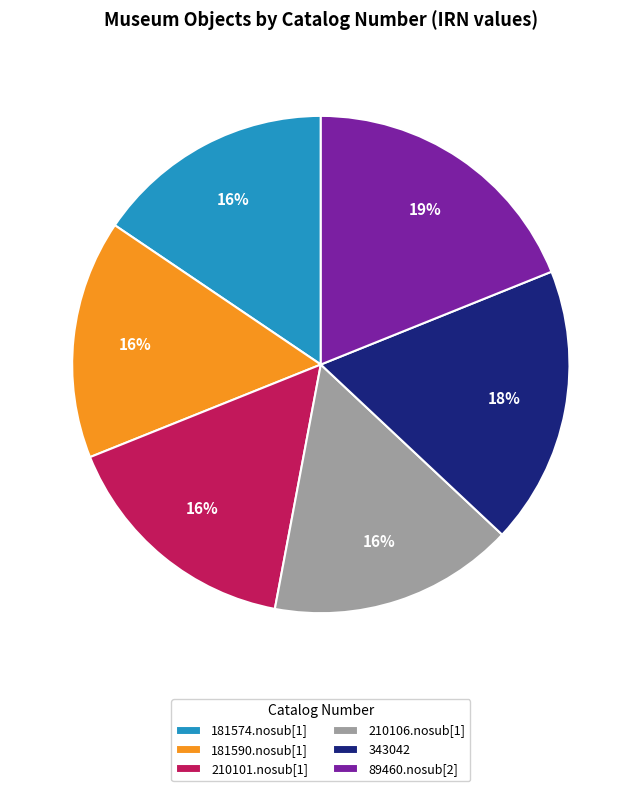

Is there a majority slice in this chart?

No